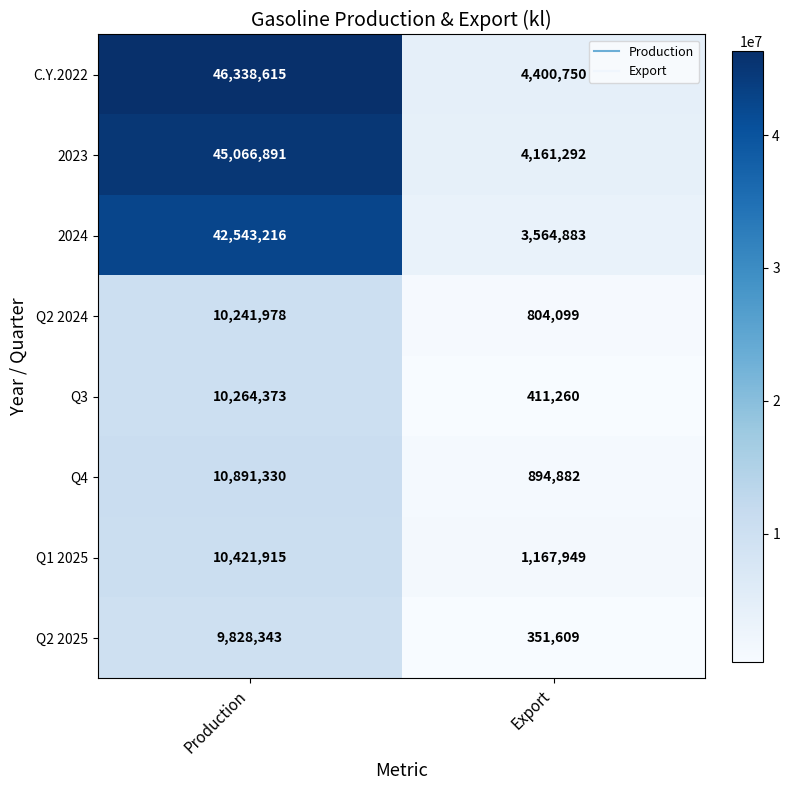

The Q2 2024 series shows 804099 at Export. True or false?

True